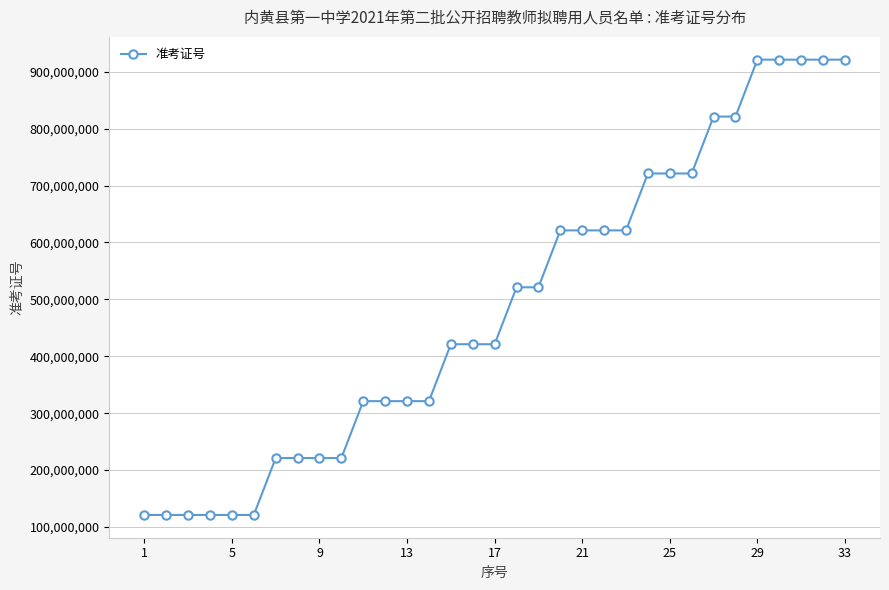

What is the minimum value shown in the chart?

121210104